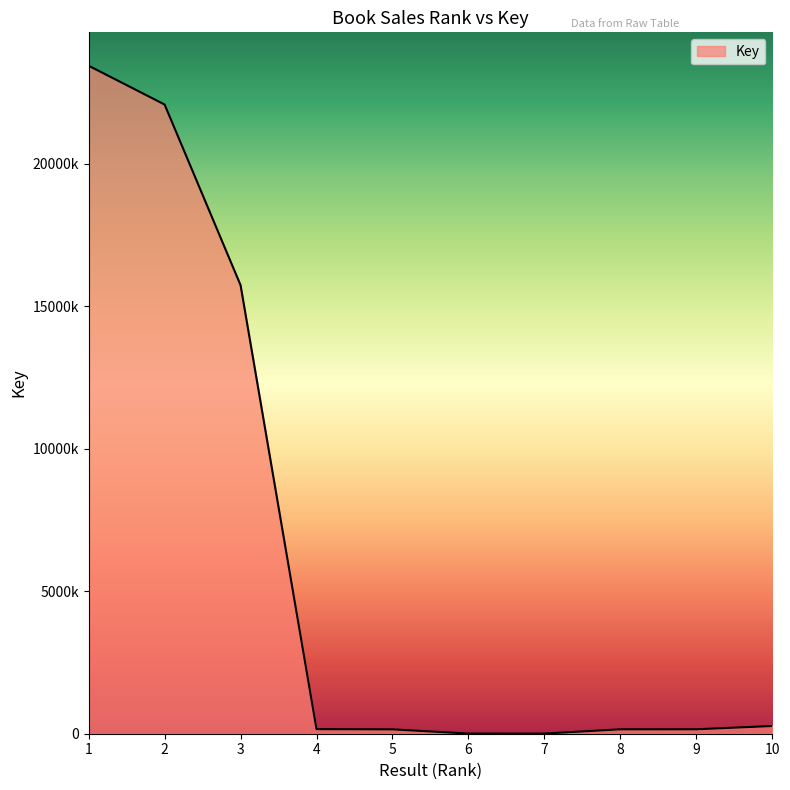

Does the chart display data point markers on the line(s)?

No